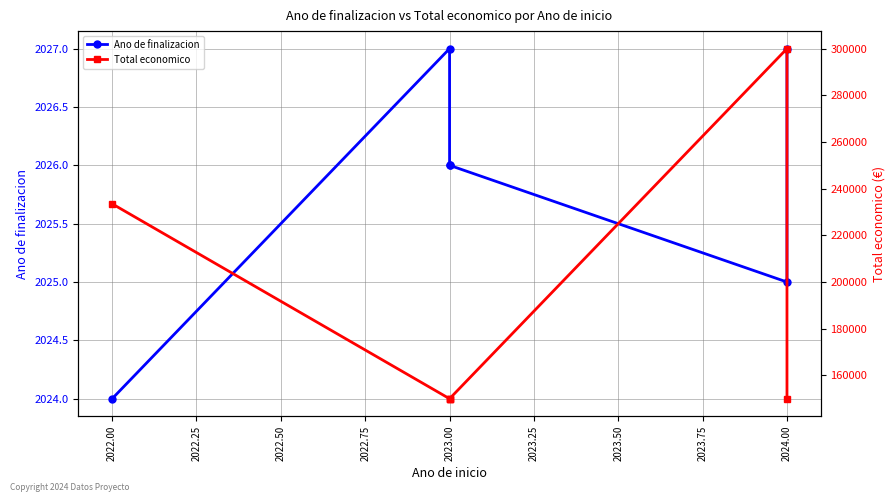

True or false: Ano de finalizacion has a value of 472 at 2023.00.

False